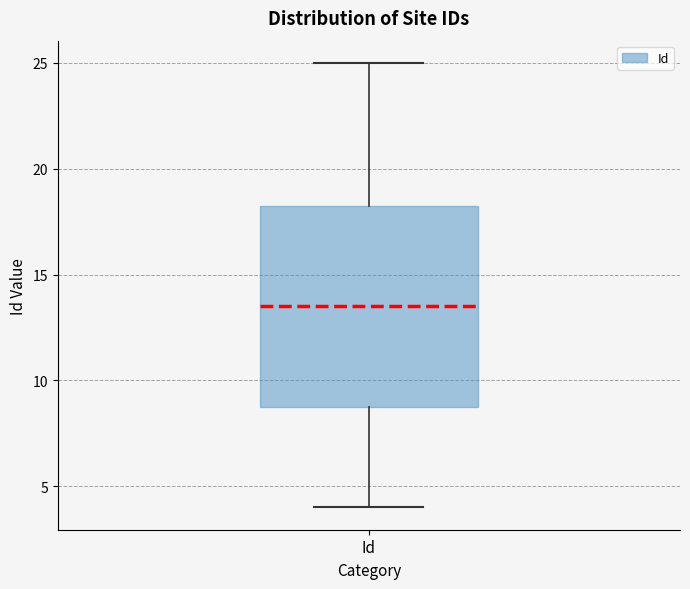

Where does the upper whisker of the box for Id end on the y-axis? The values are not printed on the chart, so give them approximately, as read against the axis.

25.0